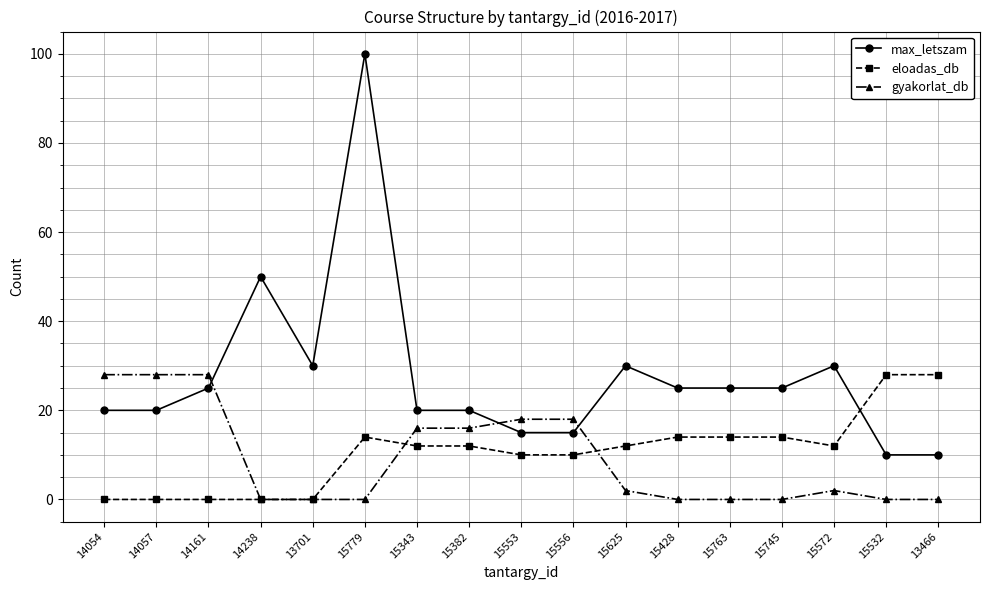

At how many categories does at least one series exceed 52?

1